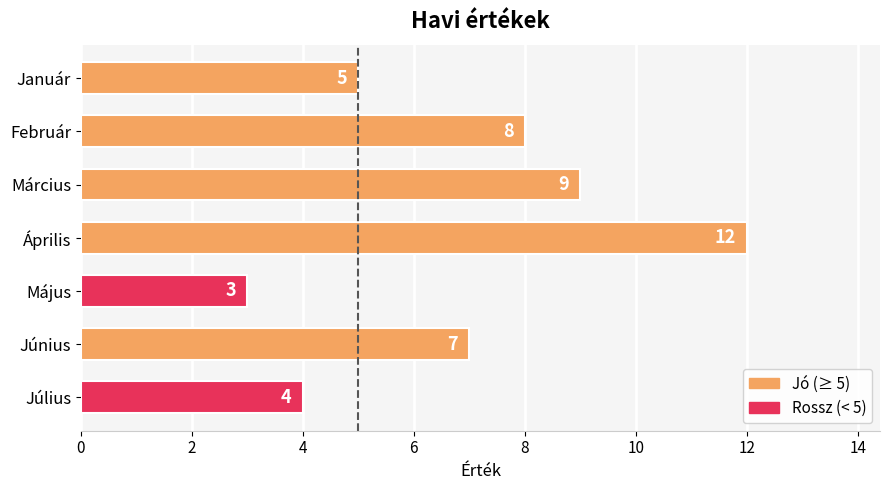

Rank the categories by value from lowest to highest.

Május, Július, Január, Június, Február, Március, Április